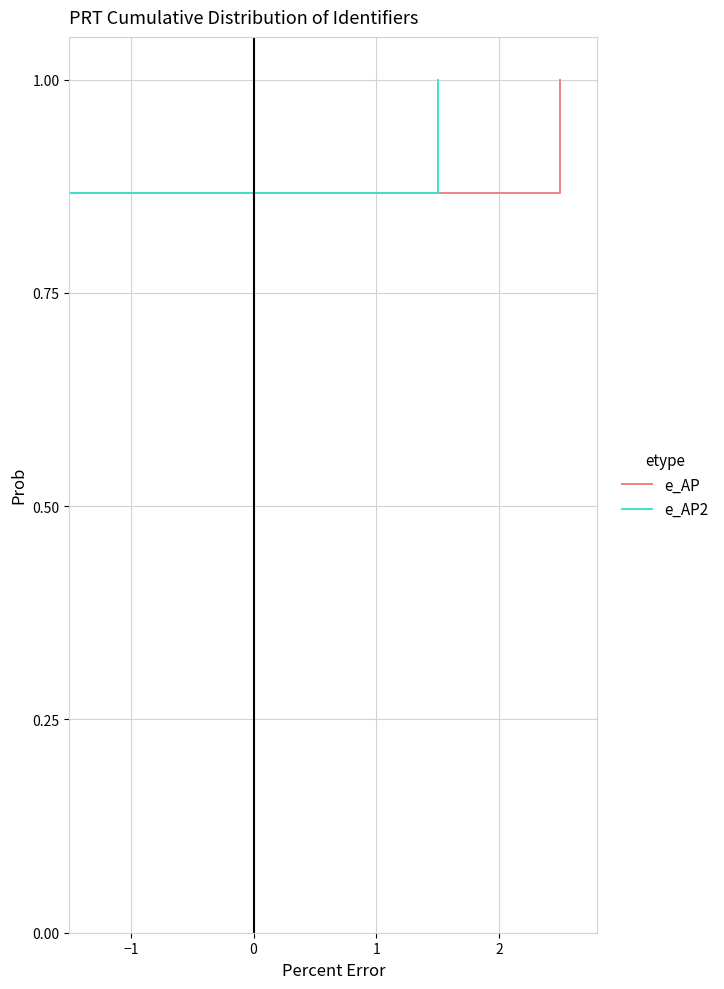

True or false: e_AP and e_AP2 intersect in this chart.

False